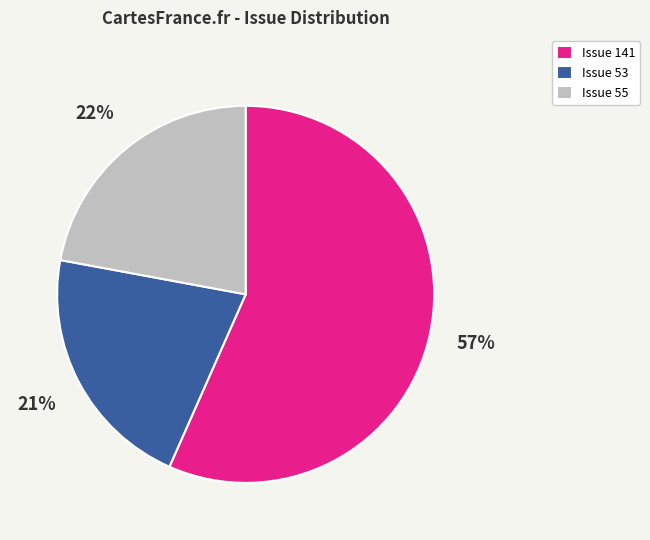

Is there a majority slice in this chart?

Yes